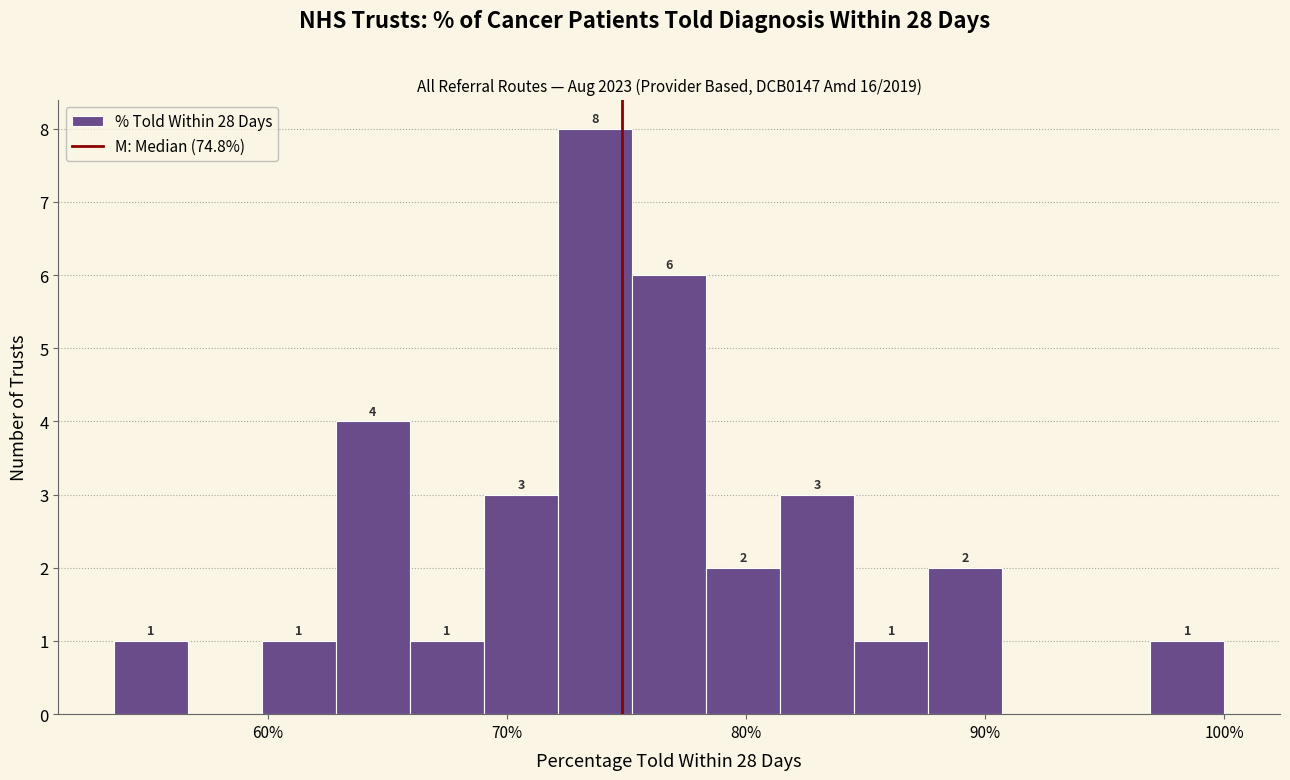

Read against the x-axis, roughly where is the centre of the tallest bar?

74